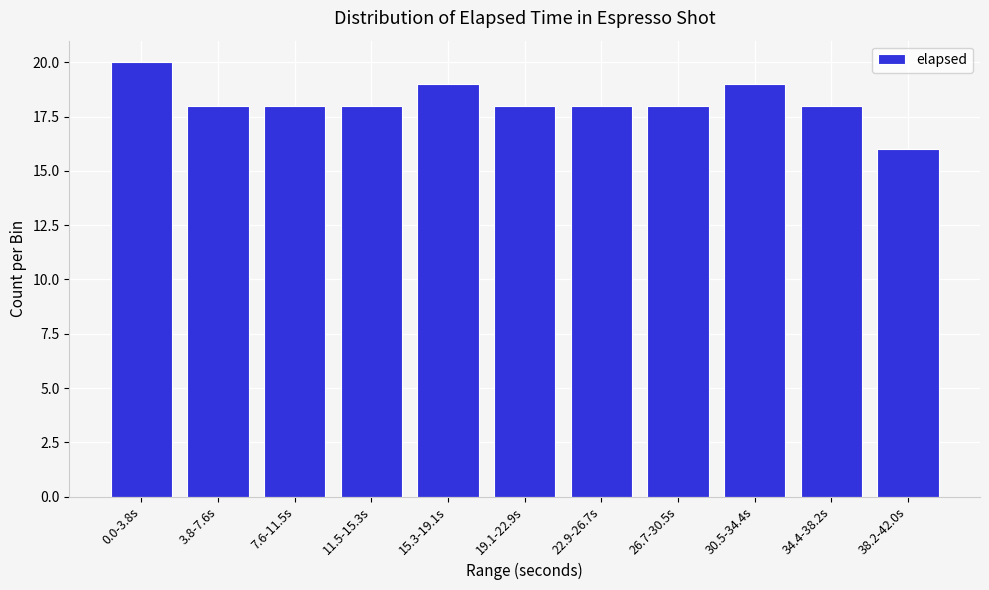

Reading left to right, list all the values displayed in this chart.

20	18	18	18	19	18	18	18	19	18	16